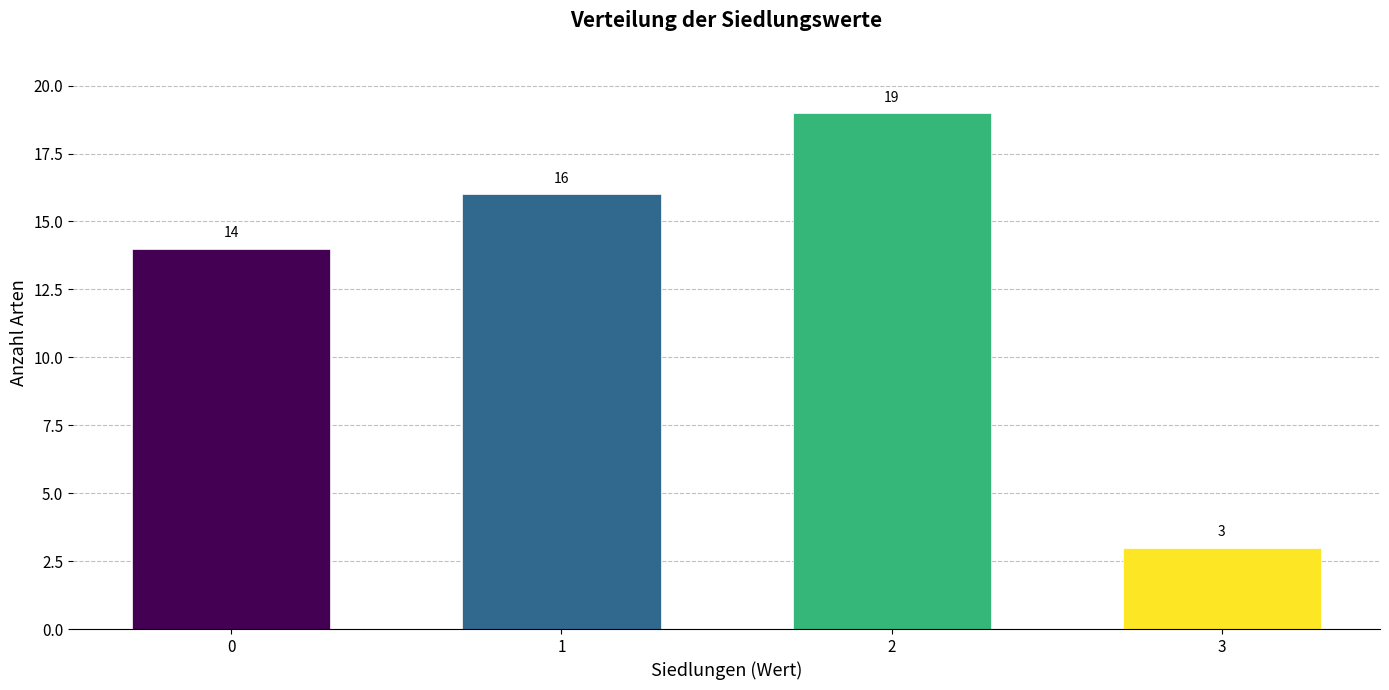

Reading left to right, extract all data points from this chart.

14	16	19	3